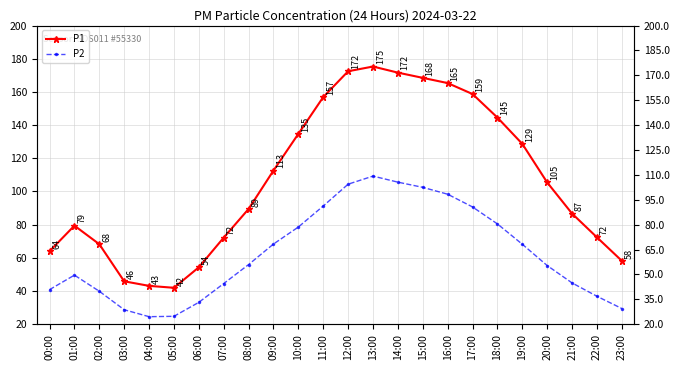

How many series are shown in this chart?

2